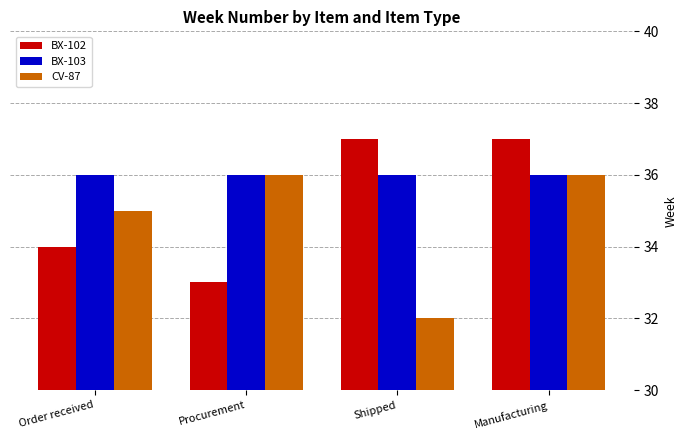

What is the spread (max minus min) of values at Procurement?

3